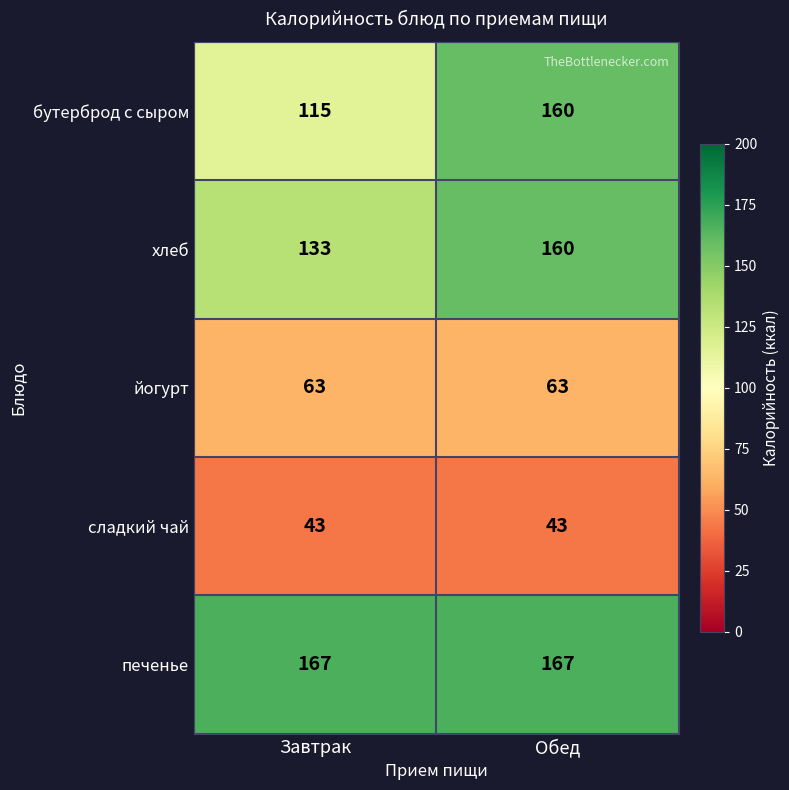

How many data points does each series have?

2